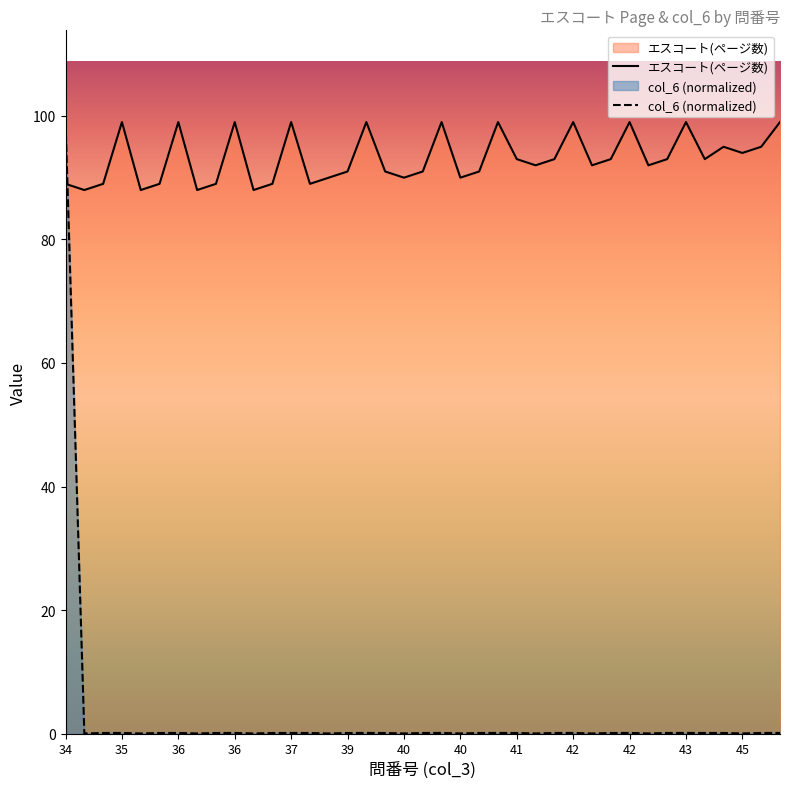

What is the total value across all series at 39?

91.1